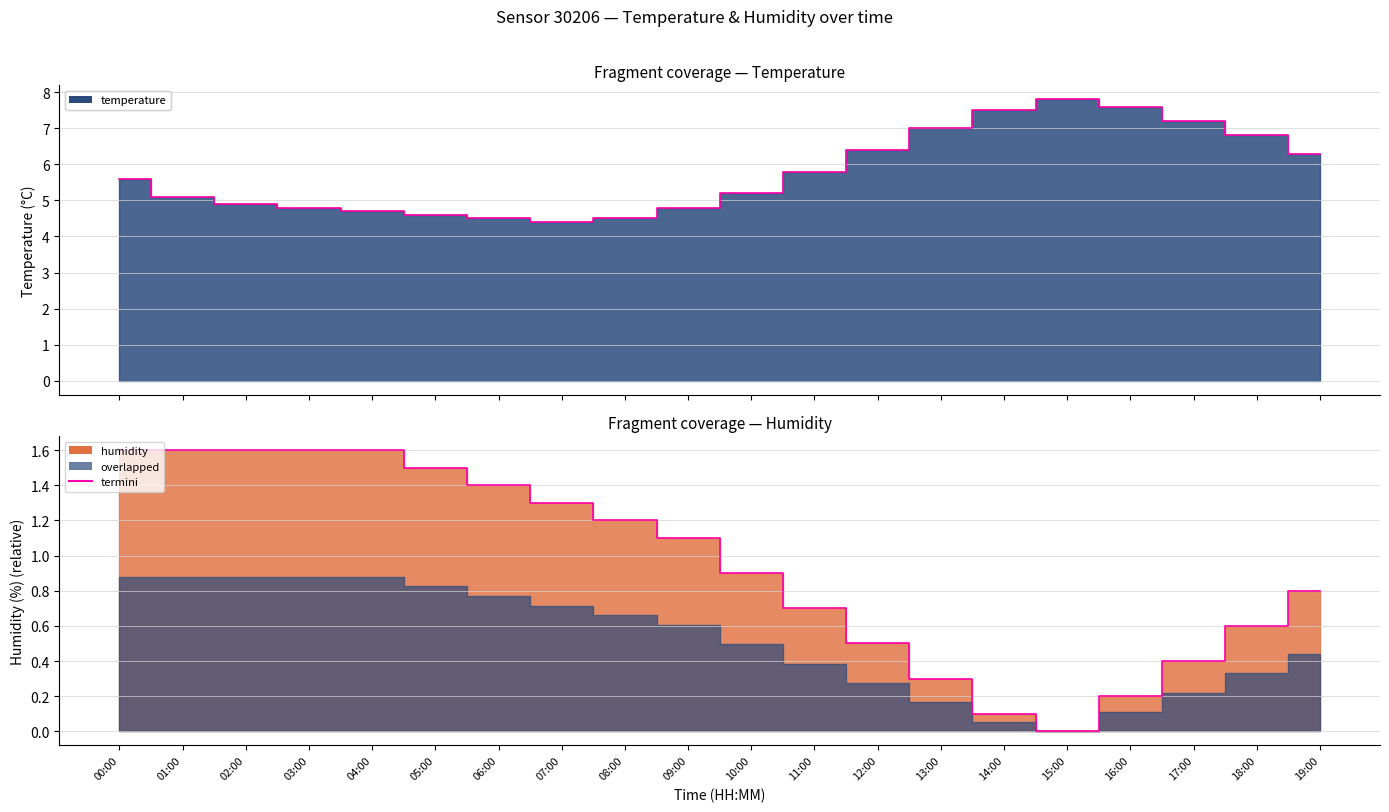

What is the label of the 13th point from the left?

12:00